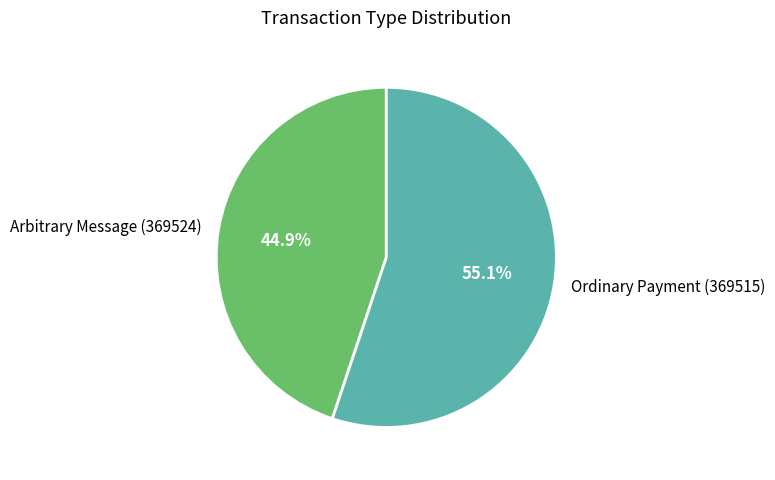

What percentage is the Arbitrary Message (369524) slice, to the nearest percent?

45%